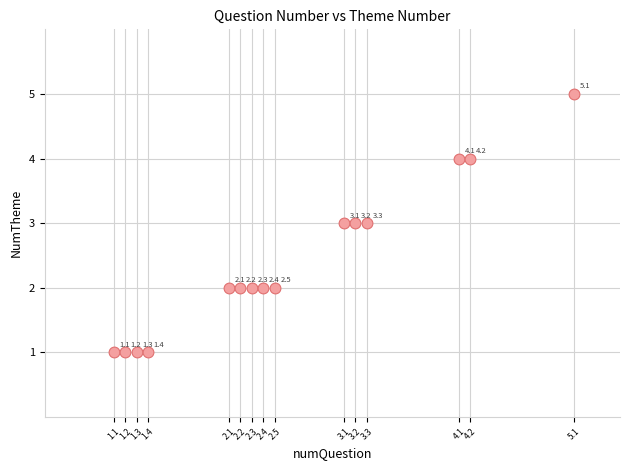

What is the range of Y values (max minus min)?

4